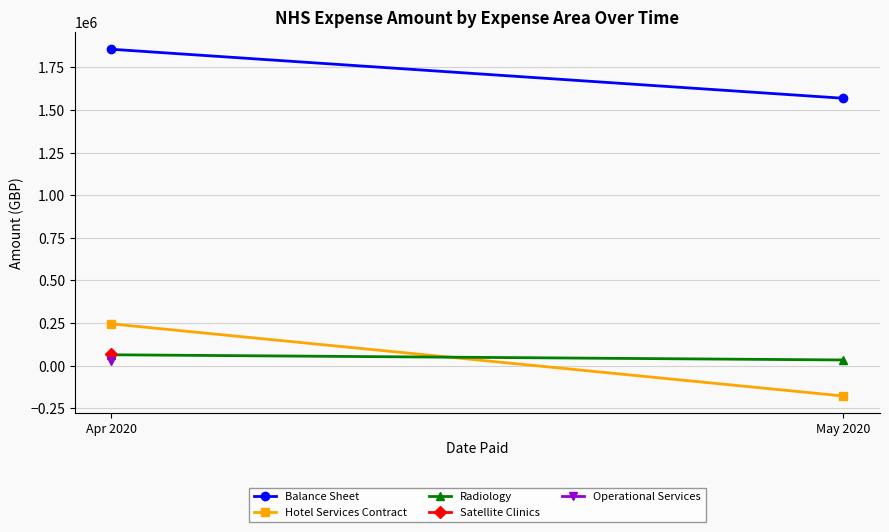

Which series changed the most between Apr 2020 and May 2020?

Hotel Services Contract